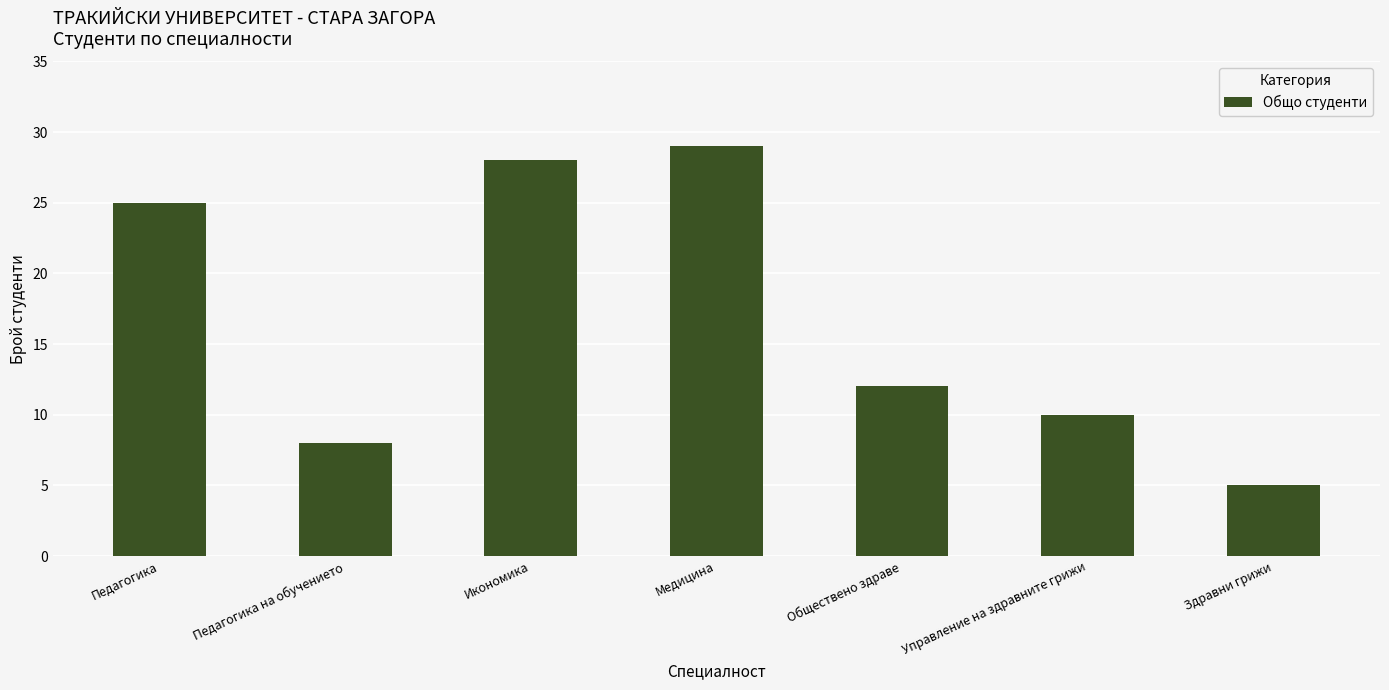

What is the average value?

17